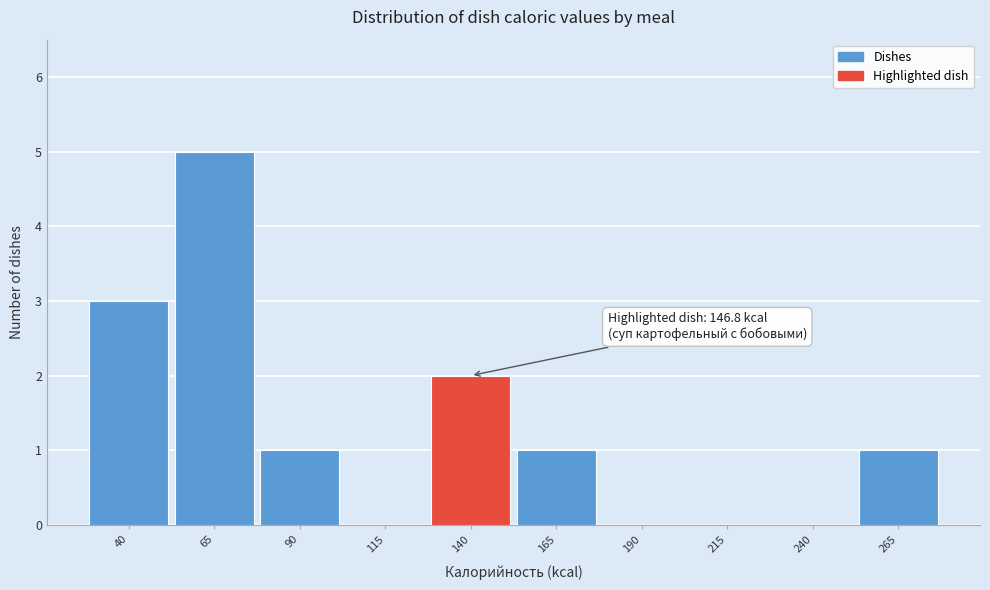

Reading right to left, what are all the values shown in this chart?

265=1	240=0	215=0	190=0	165=1	140=2	115=0	90=1	65=5	40=3